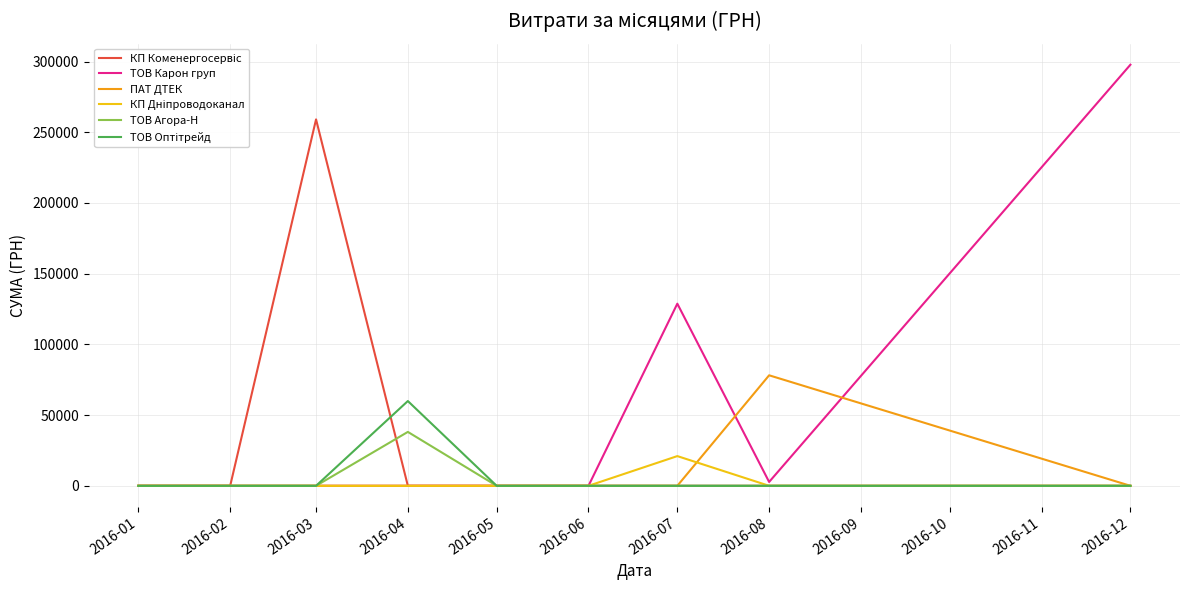

What is the maximum value shown in the chart?

297743.9